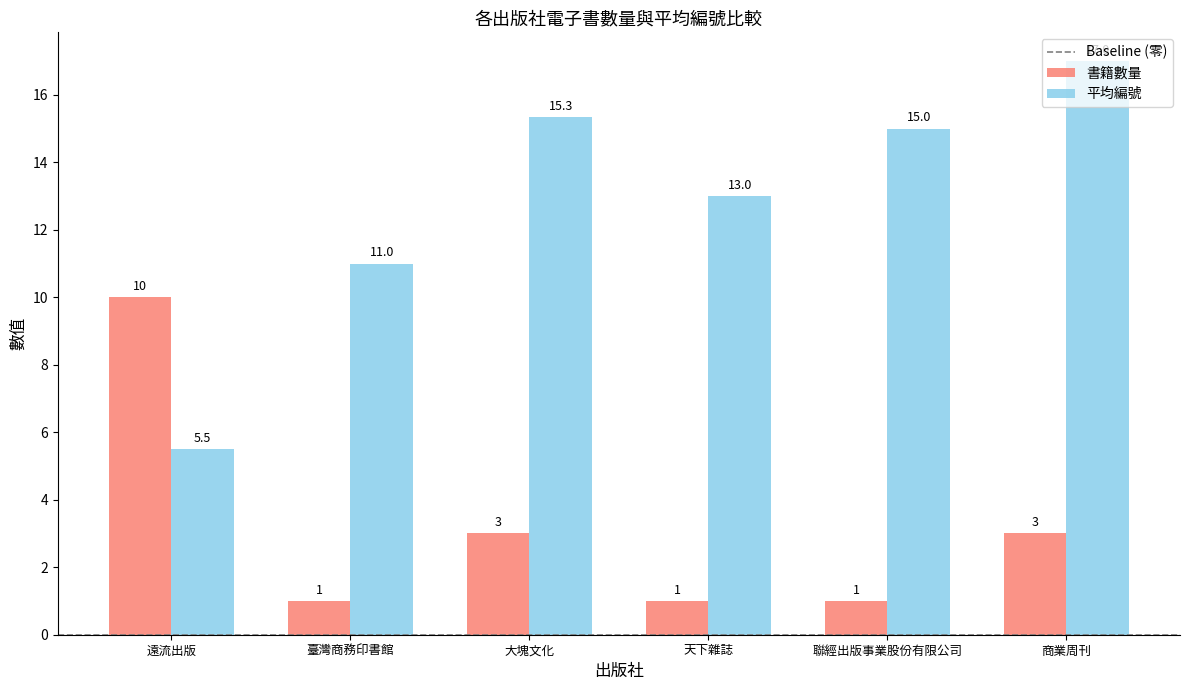

How many bars are there in each group?

2